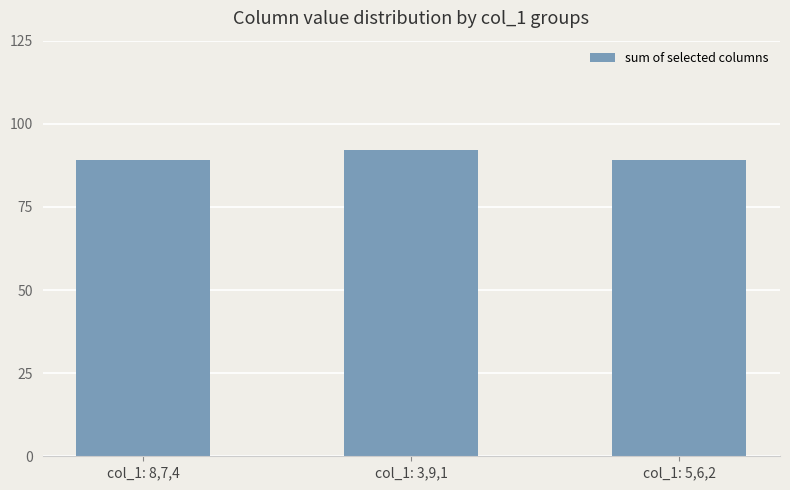

What position from the left is col_1: 8,7,4?

1